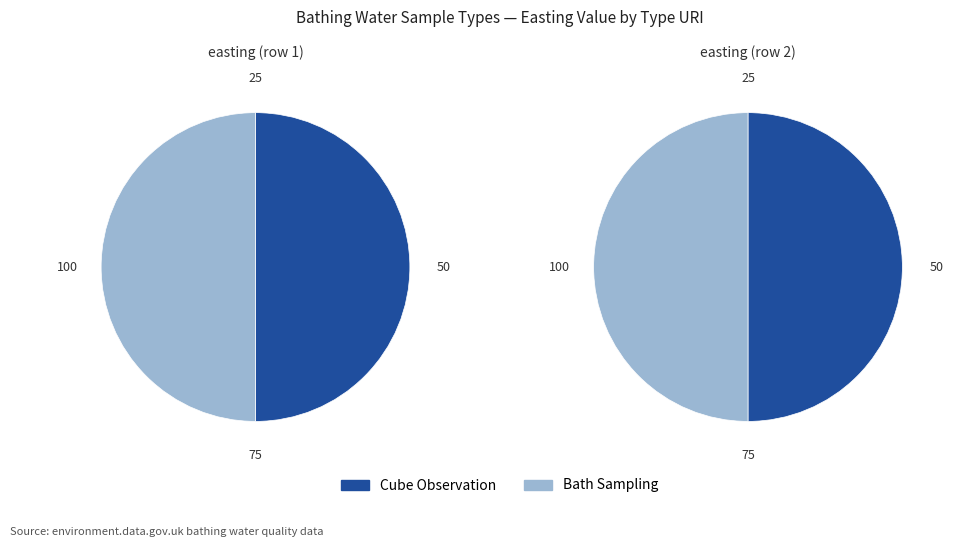

How many slices are in this pie chart?

2